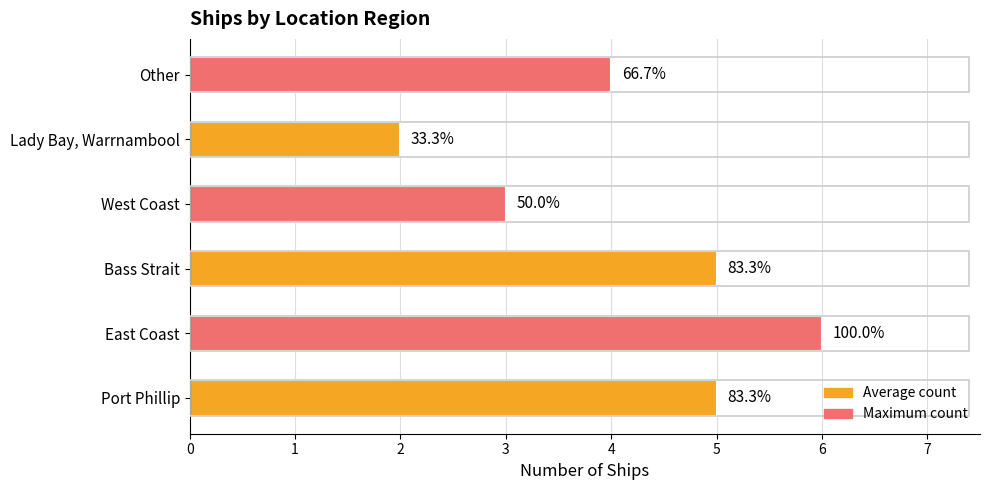

Does the chart contain stacked bars?

No